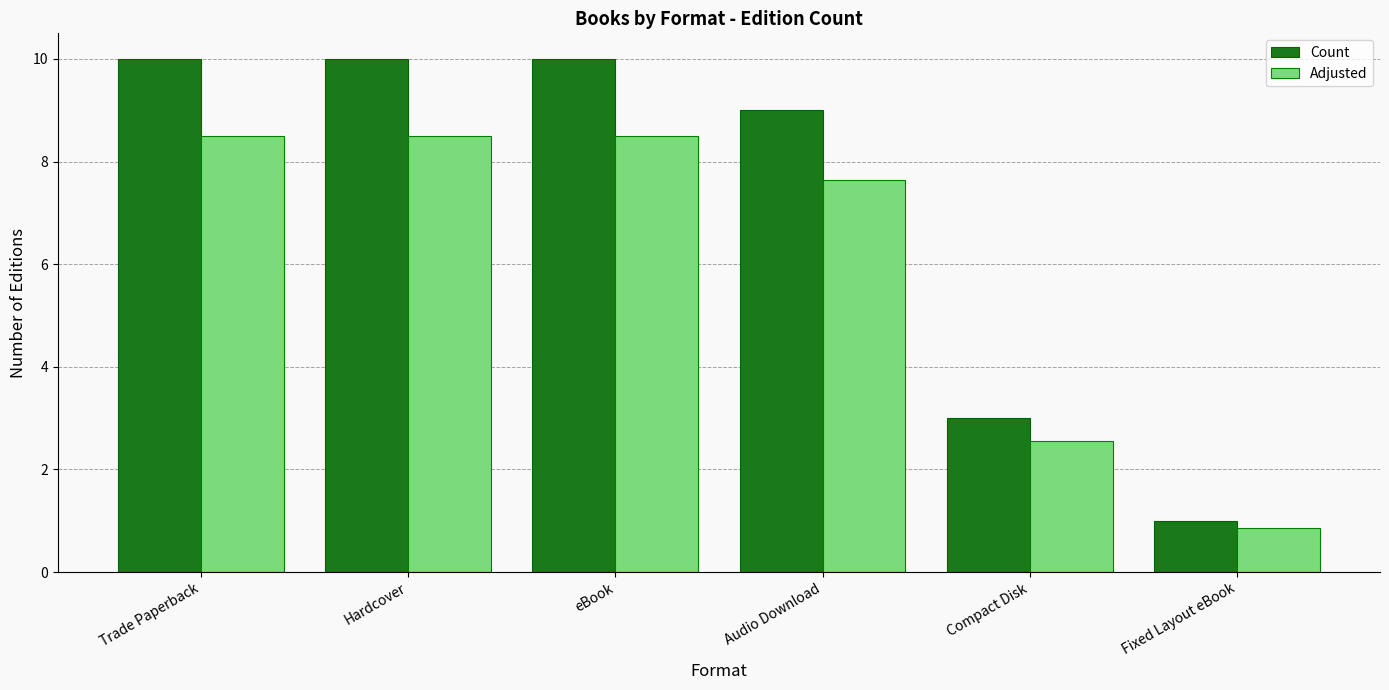

What is the greatest value displayed?

10.0